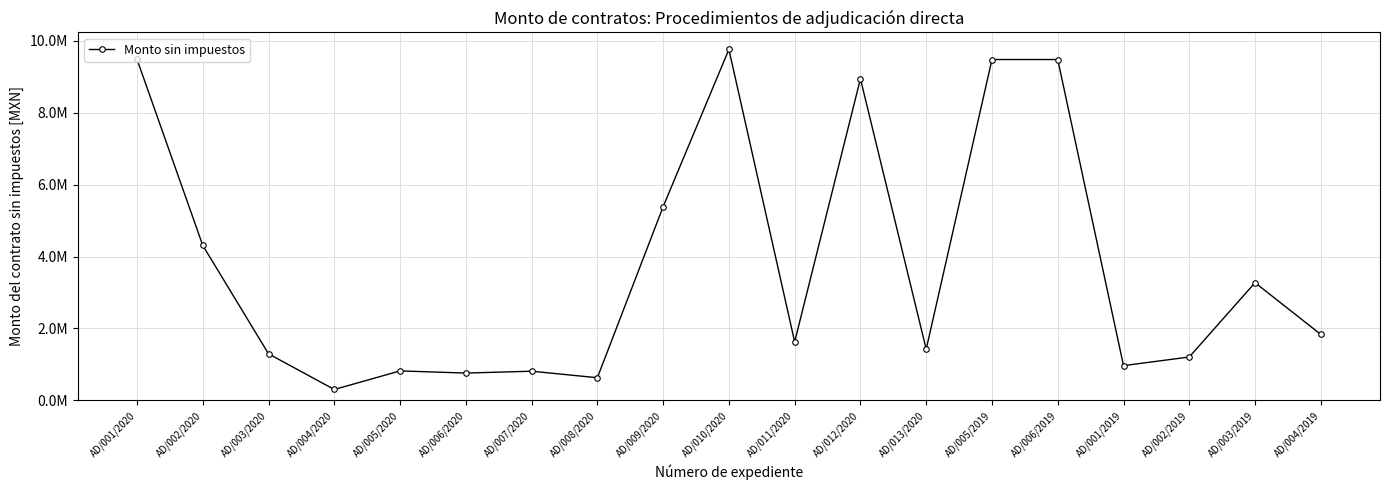

Does the chart have visible grid lines?

Yes